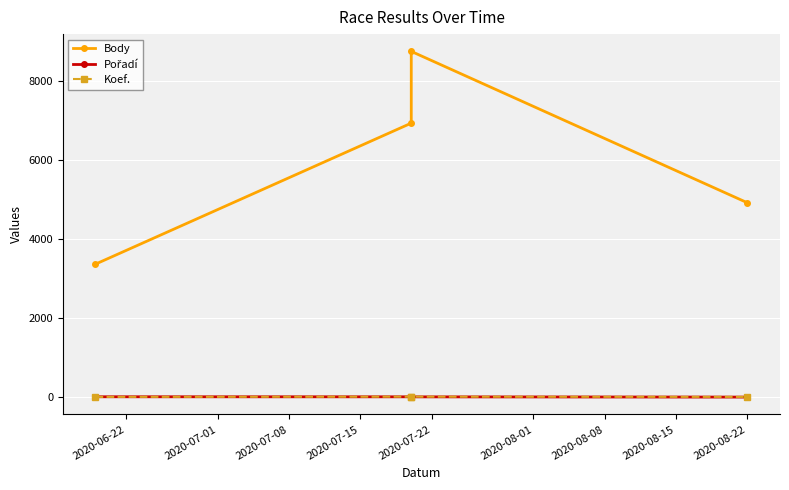

How many data points does each series have?

4